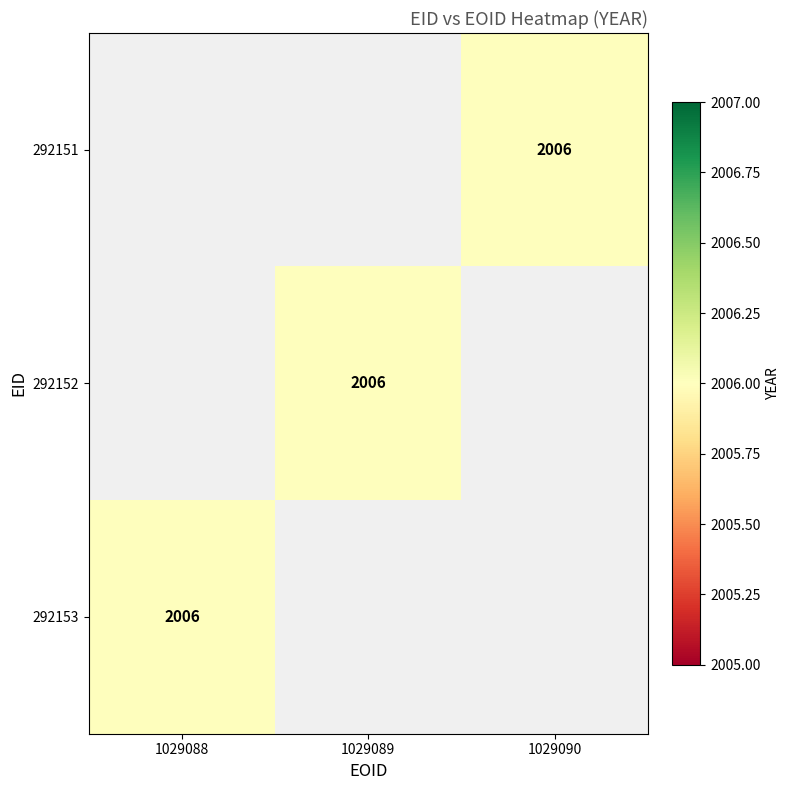

Rank the series by their average value, from lowest to highest.

292151, 292152, 292153